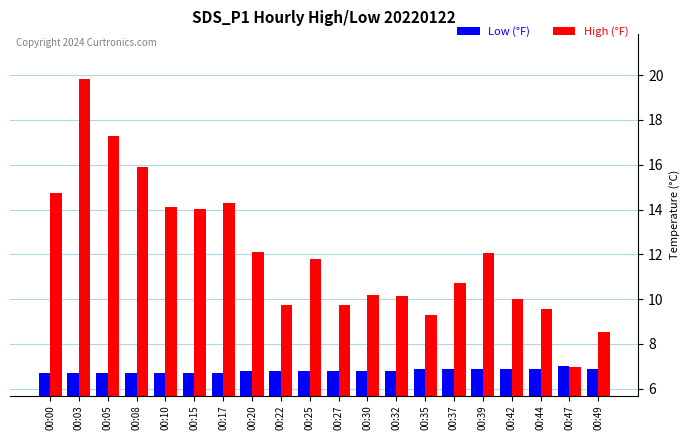

Which category has the lowest value in the High (°F) series?

00:47